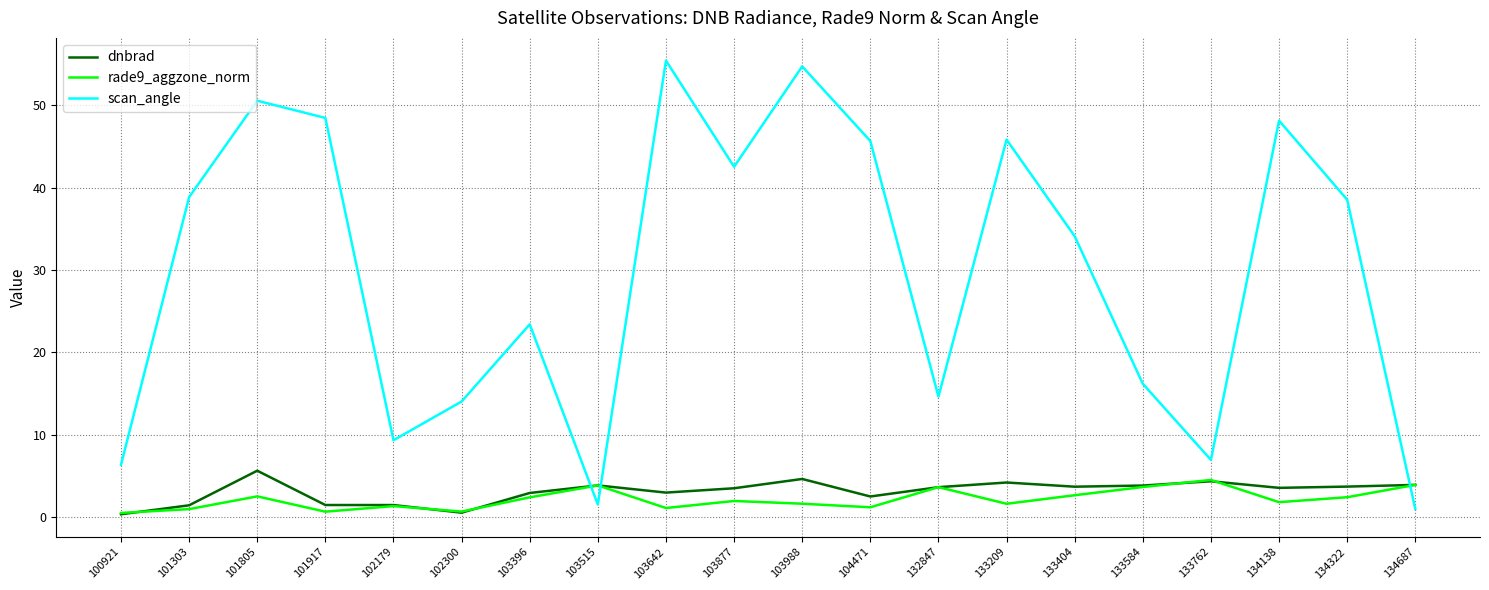

True or false: dnbrad has more than 0 interior local peaks.

True